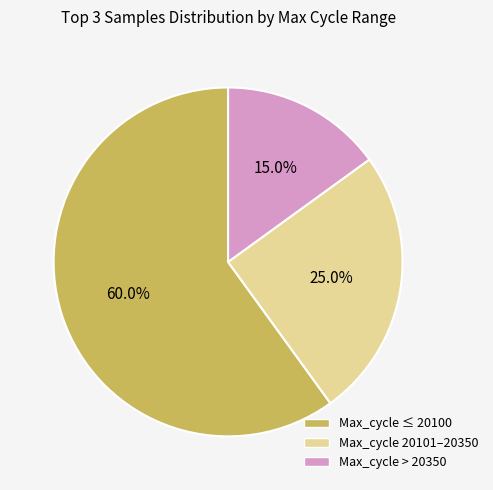

Count the number of slices in the pie.

3